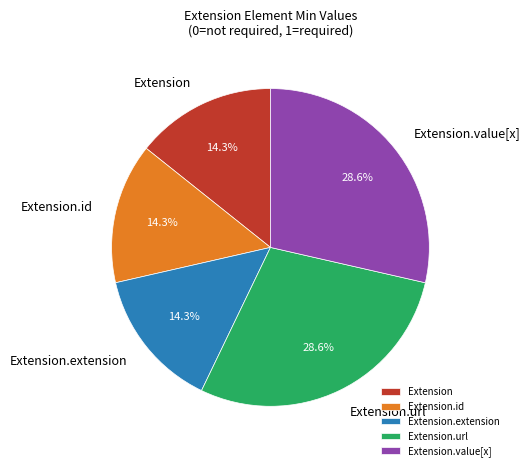

How much of the chart is everything except Extension?

85.7%